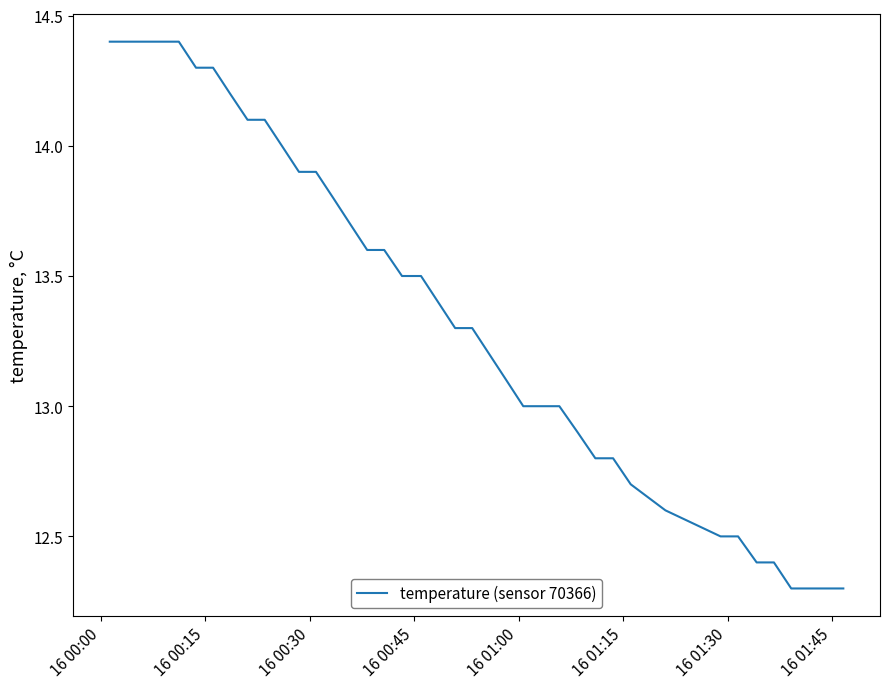

What is the smallest value displayed?

12.3